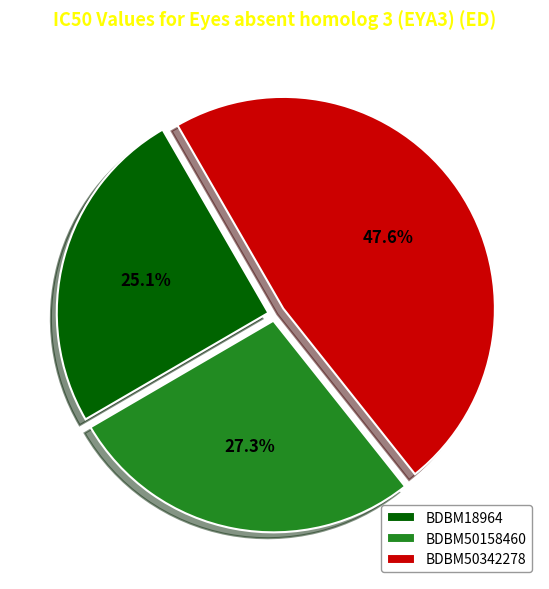

How many segments does this pie chart have?

3